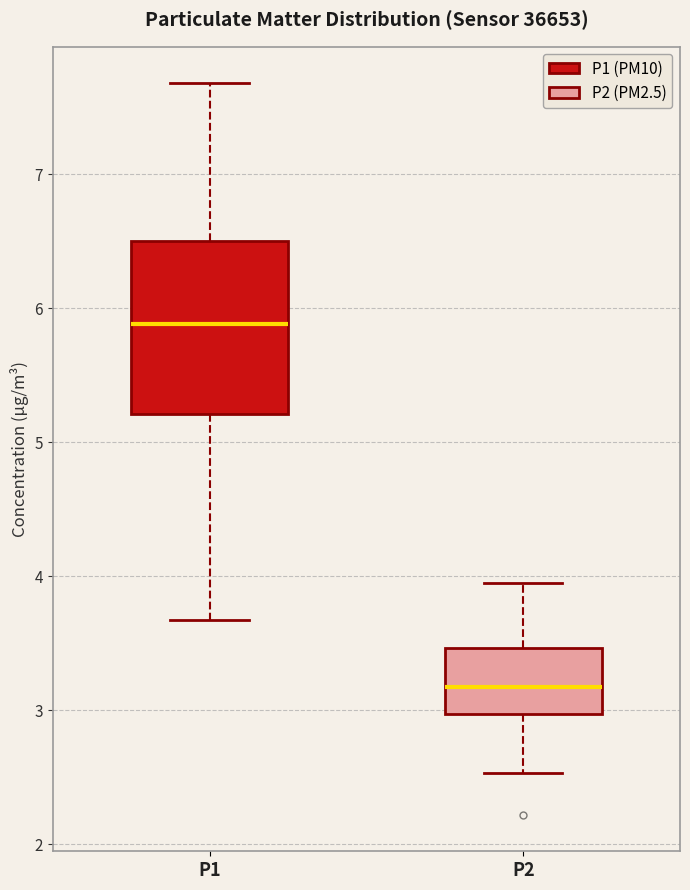

Reading left to right, read every box against the y-axis: the position of its median line, the range the box covers, and the ends of its whiskers. The values are not printed on the chart, so give them approximately, as read against the axis.

P1: median 5.9, box 5.2 to 6.5, whiskers 3.7 to 7.7
P2: median 3.2, box 3.0 to 3.5, whiskers 2.5 to 4.0